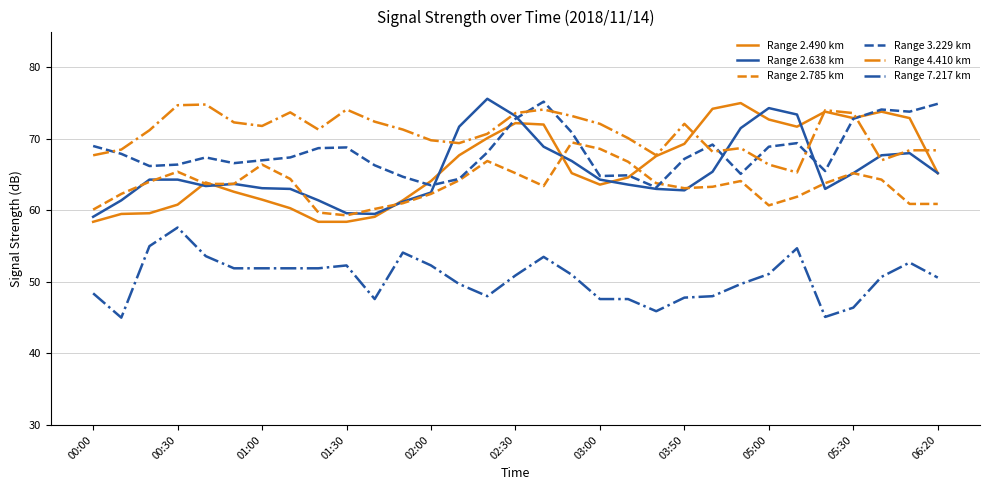

True or false: Range 2.785 km has more than 2 points higher than both neighbors.

True